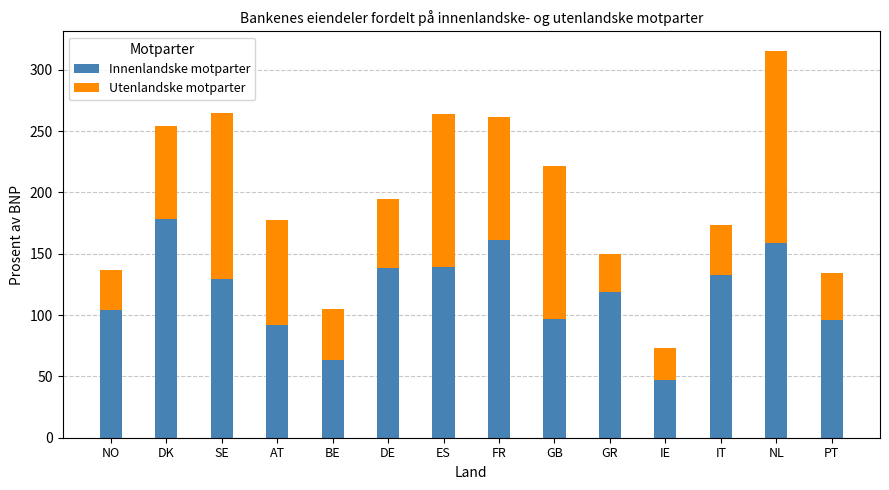

What is the value of the Innenlandske motparter bar at the 4th from the left?

91.9